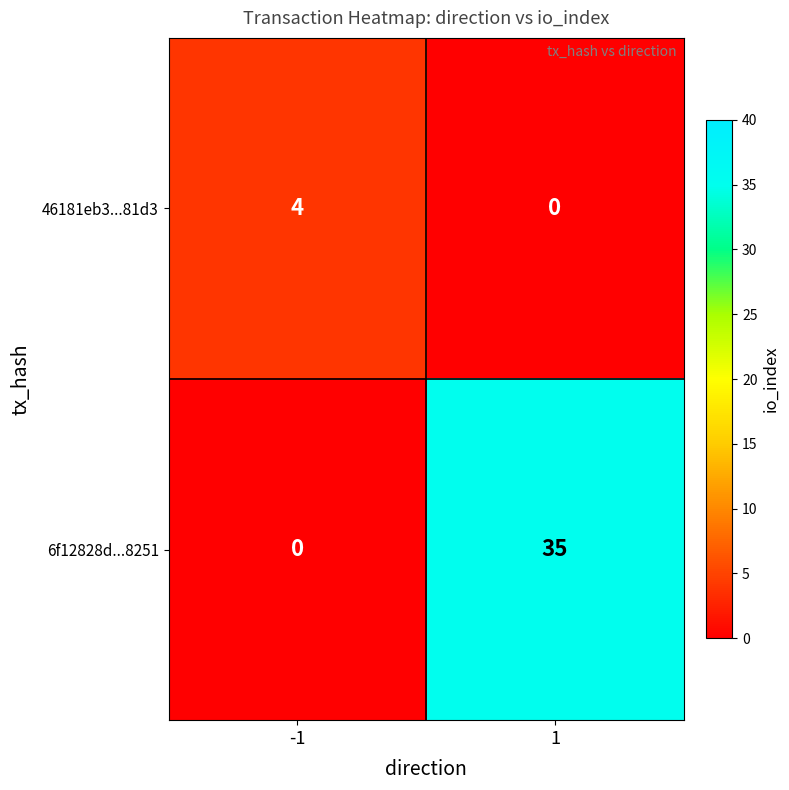

Rank the series by their average value, from highest to lowest.

6f12828d...8251, 46181eb3...81d3